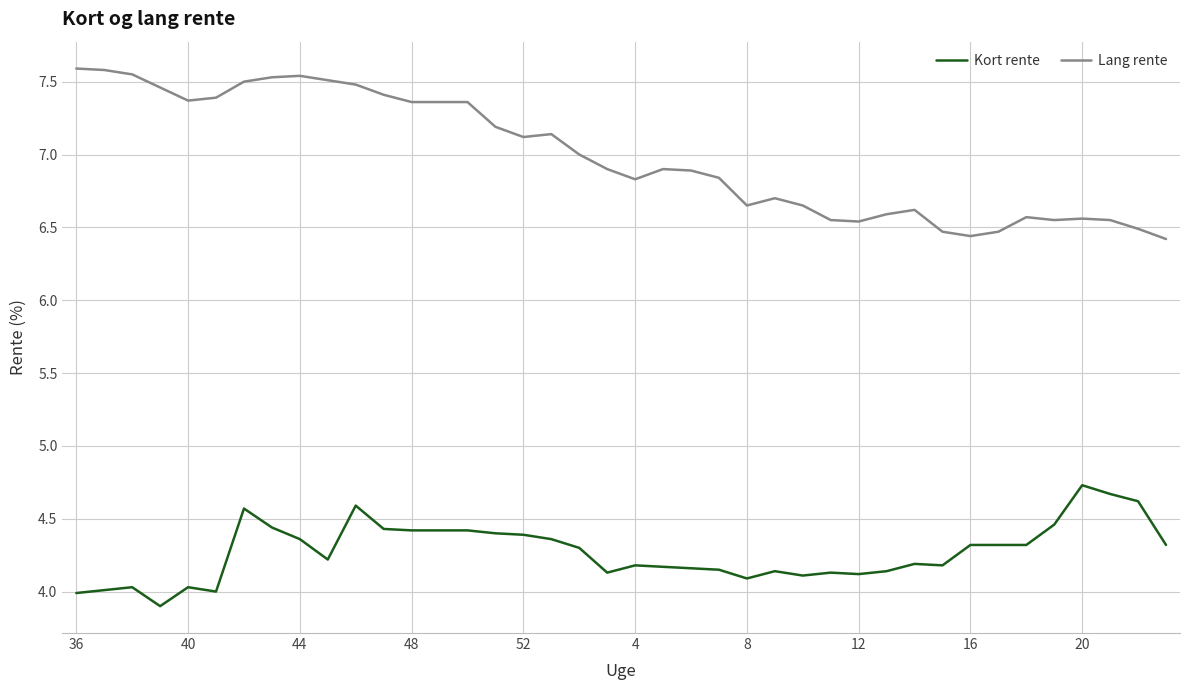

How many distinct data groups are displayed?

2